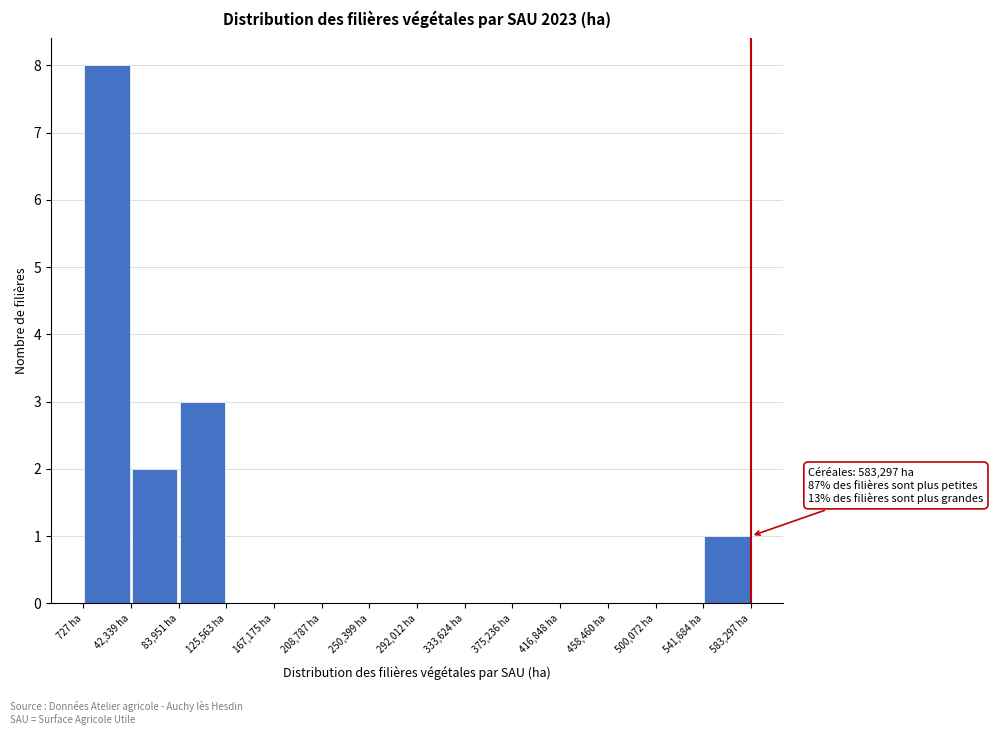

Over which range of the x-axis is the bar tallest?

0 to 40000